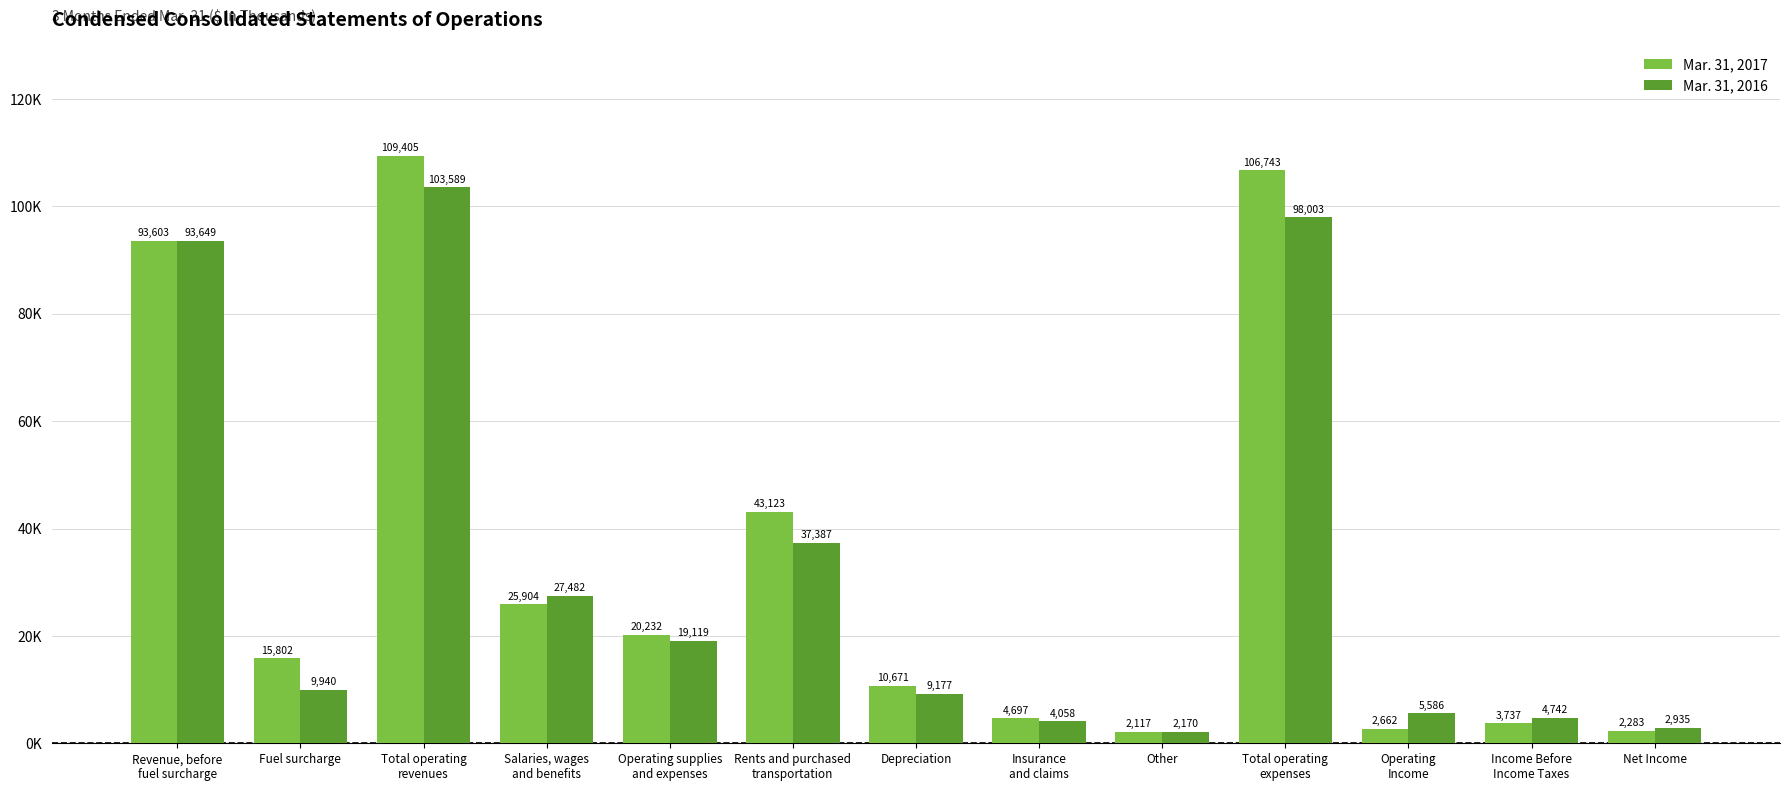

What are all the series names shown in the legend?

Mar. 31, 2017, Mar. 31, 2016